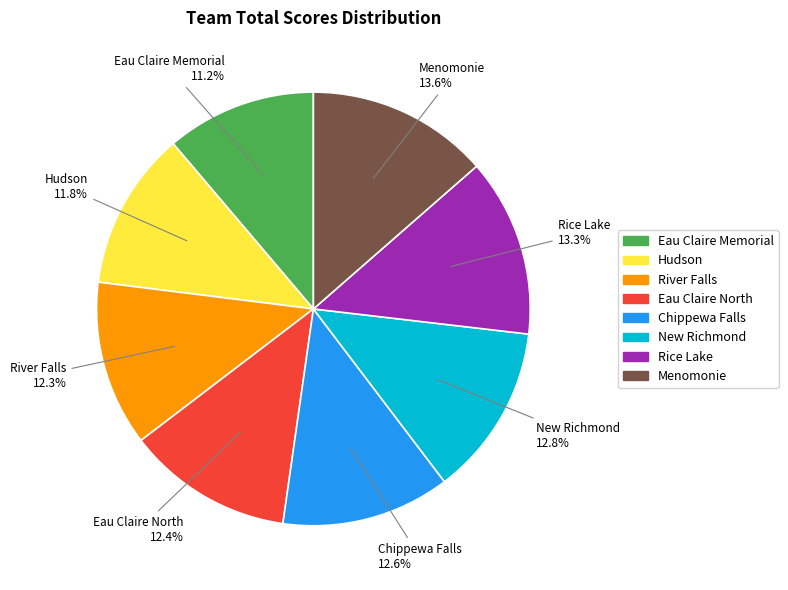

To the nearest percent, what is the difference between the Menomonie and Hudson slice percentages?

2%